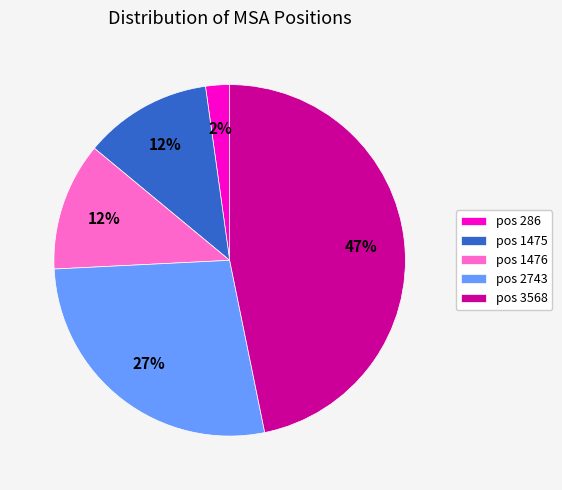

What is the ratio of the value at pos 1475 to the value at pos 3568?

0.3